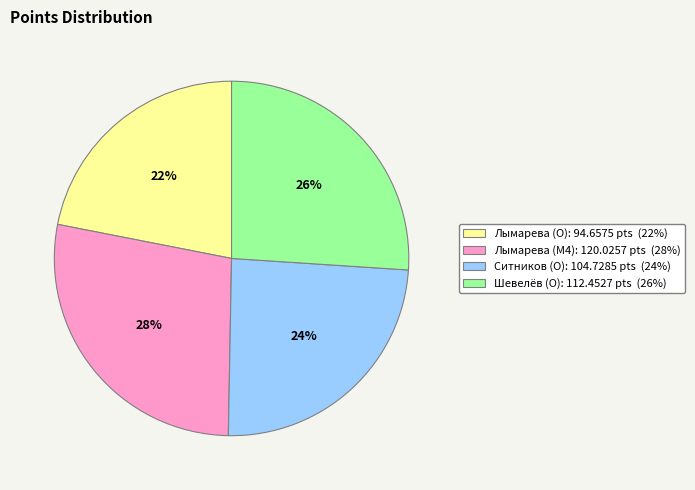

Between Ситников (O) and Лымарева (M4), which is larger?

Лымарева (M4)